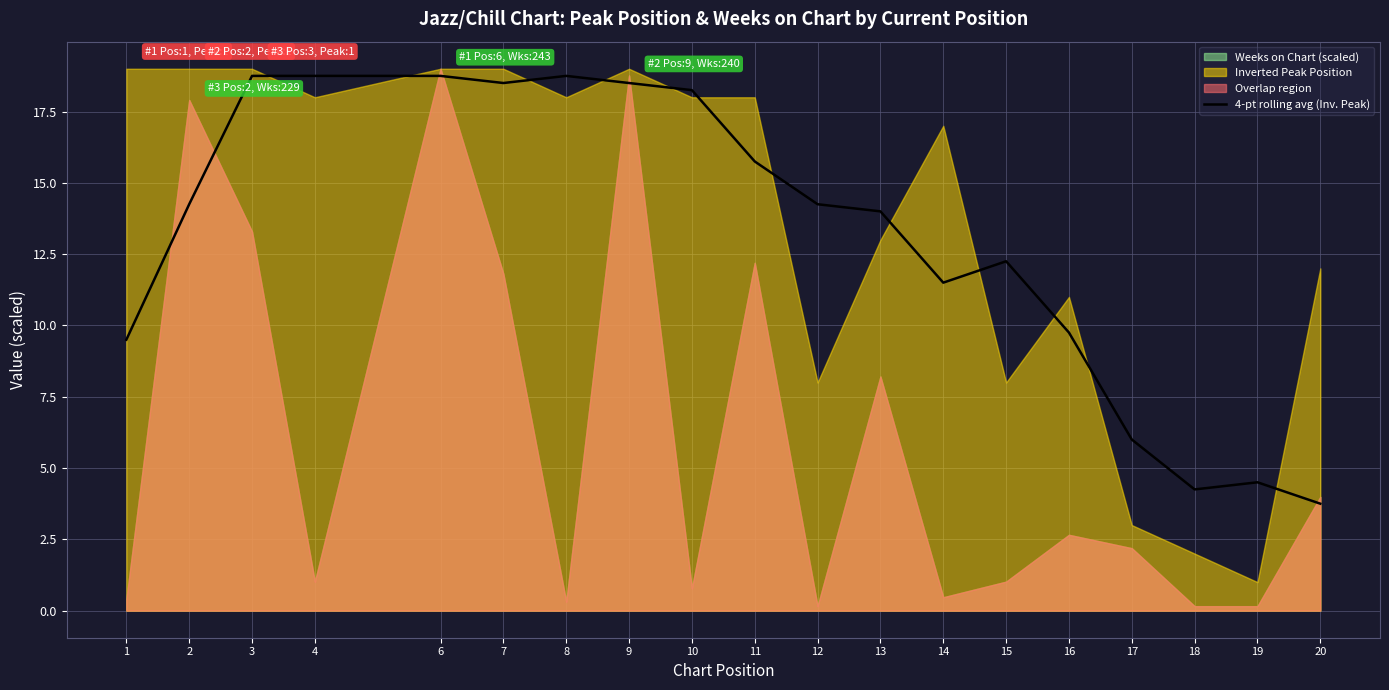

Is it true that the value at 20 is 3.8?

True